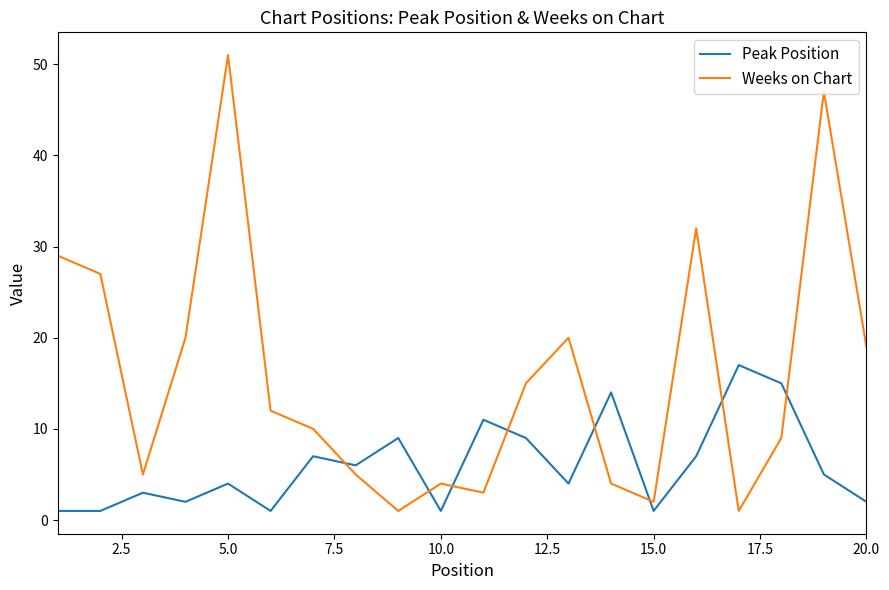

What is the sum of all Peak Position values?

120